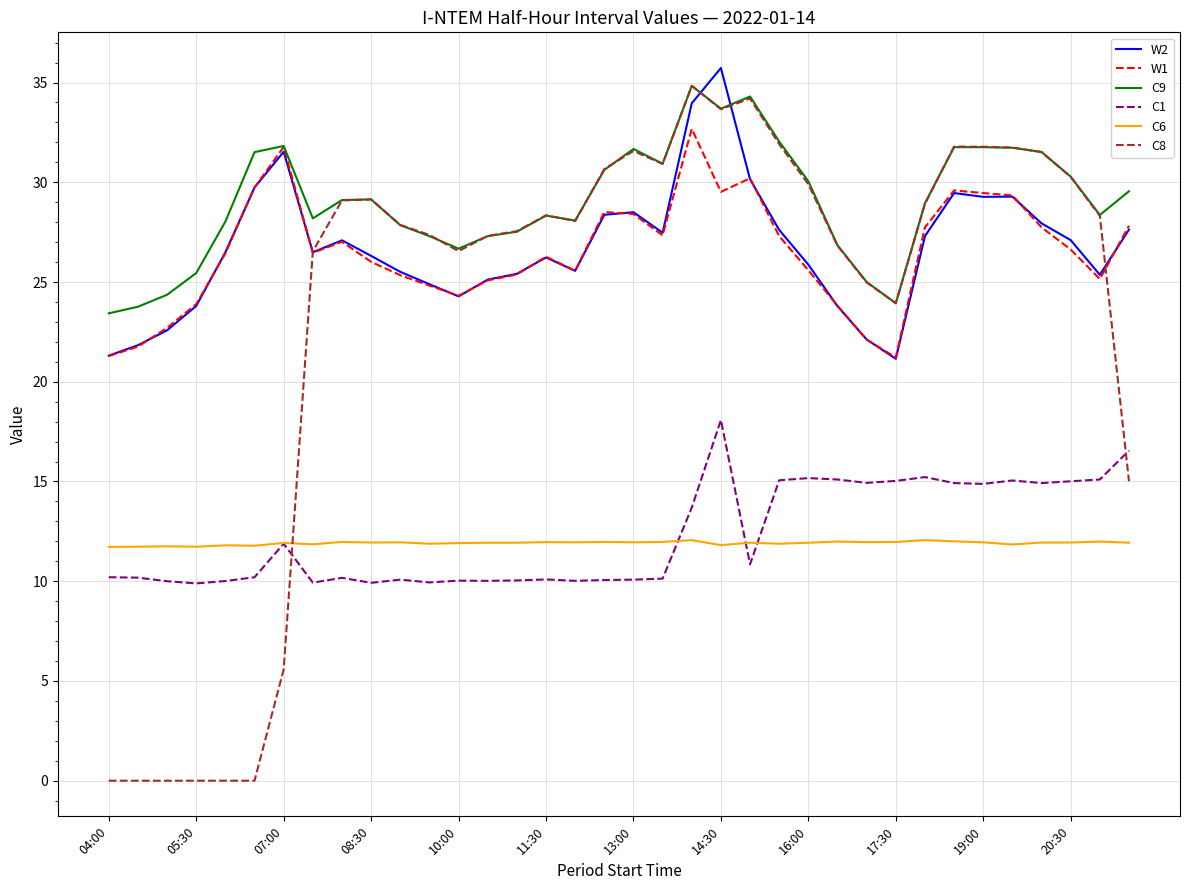

What is the lowest value of the C9 series?

23.4